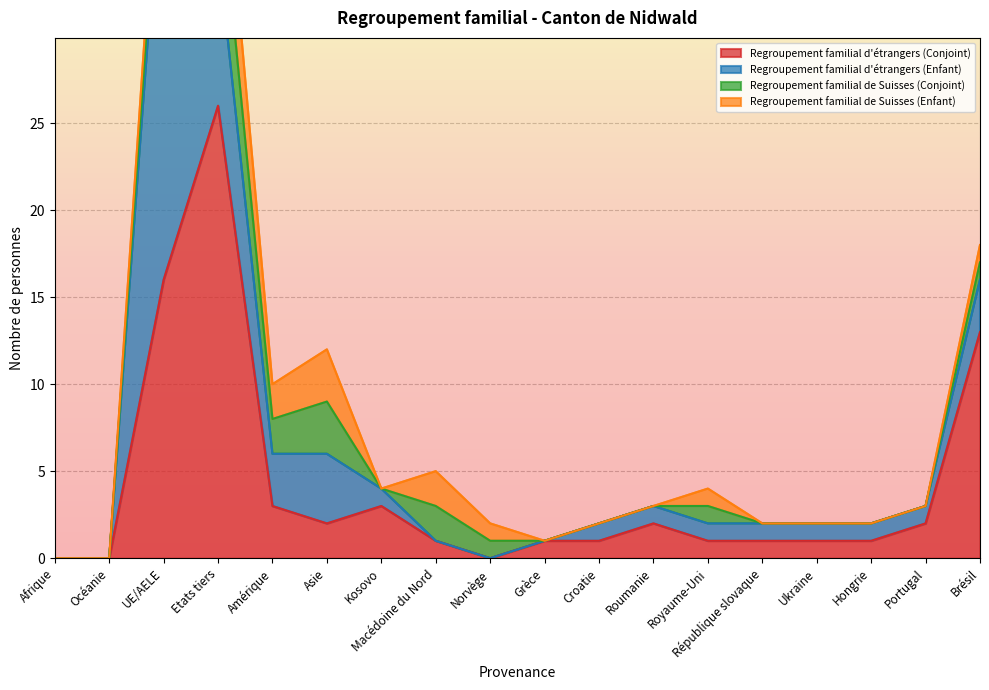

What is the difference between the maximum and minimum values in the Regroupement familial d'étrangers (Enfant) series?

26